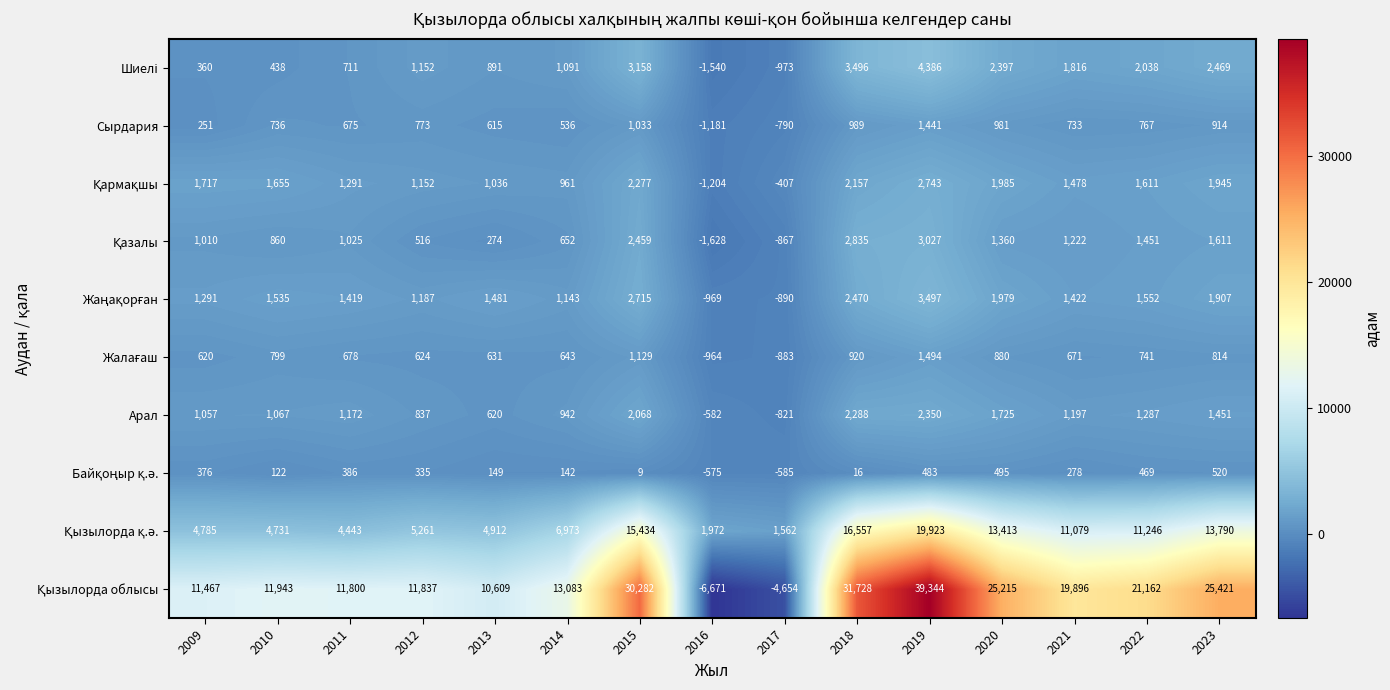

What is the approximate value of Арал at 2013?

620